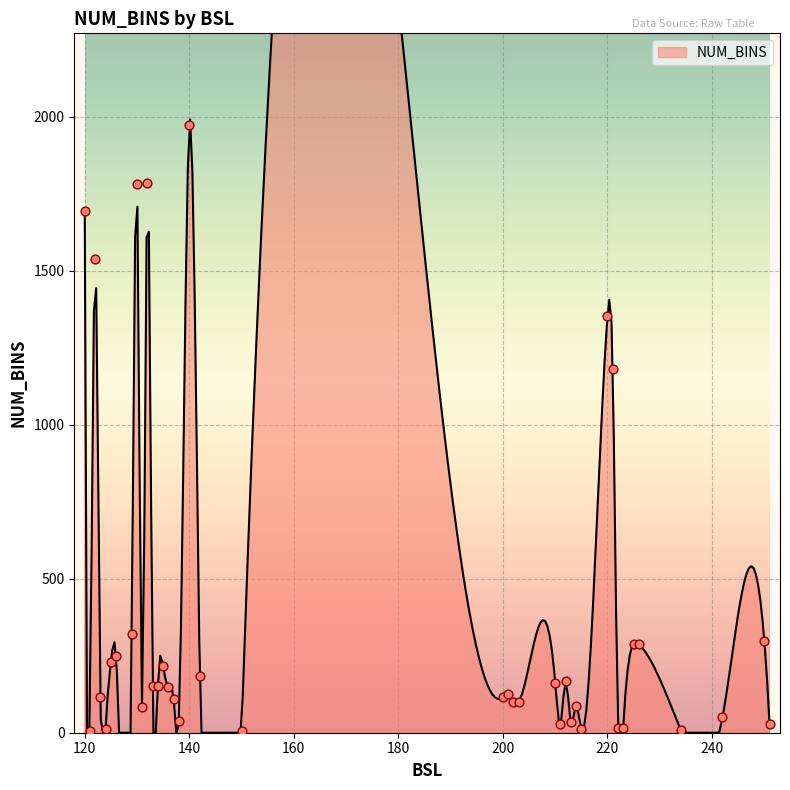

Approximately how many times larger is the value at 134 compared to 140?

0.1